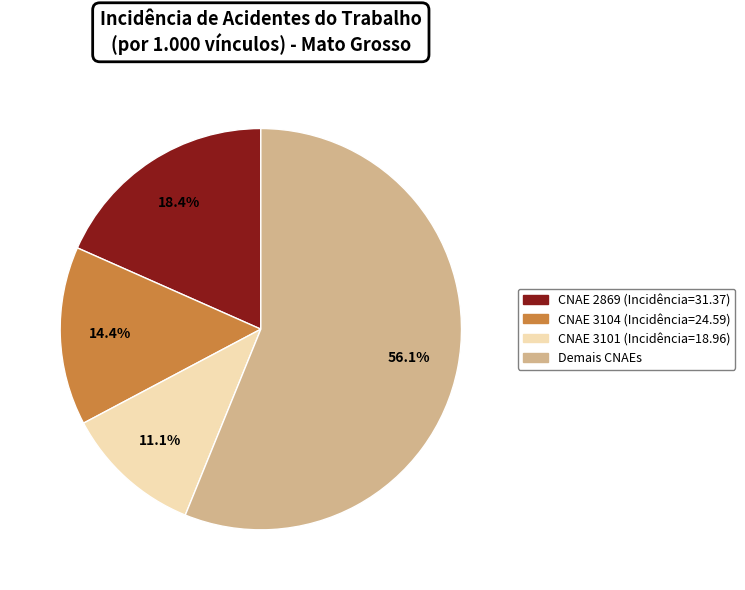

To the nearest percent, what is the difference between the largest and smallest slice percentages?

45%